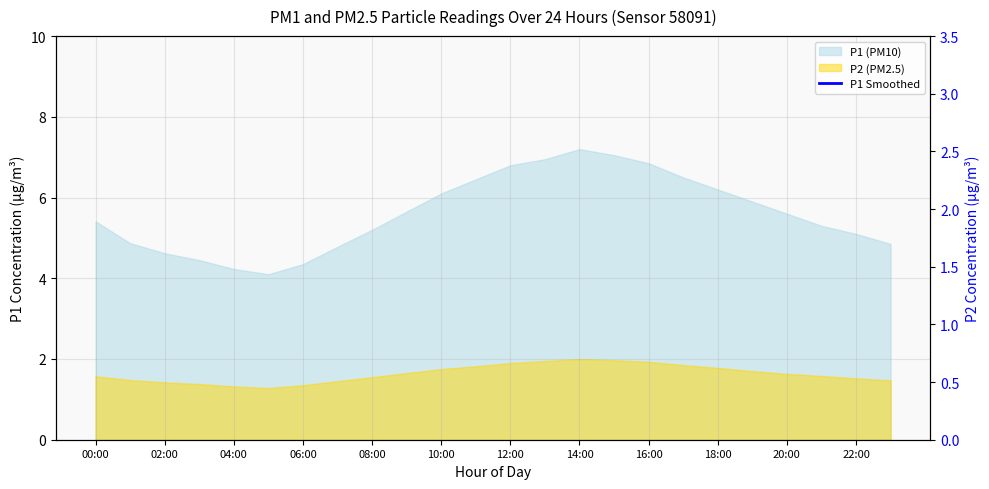

How many points are higher than both their immediate neighbors (excluding endpoints)?

1